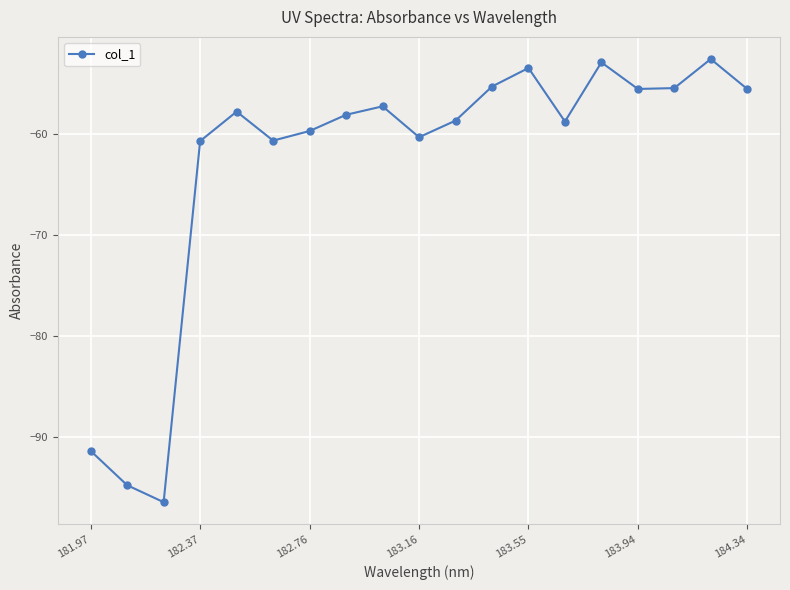

What is the value of the 9th point from the left?

-57.2